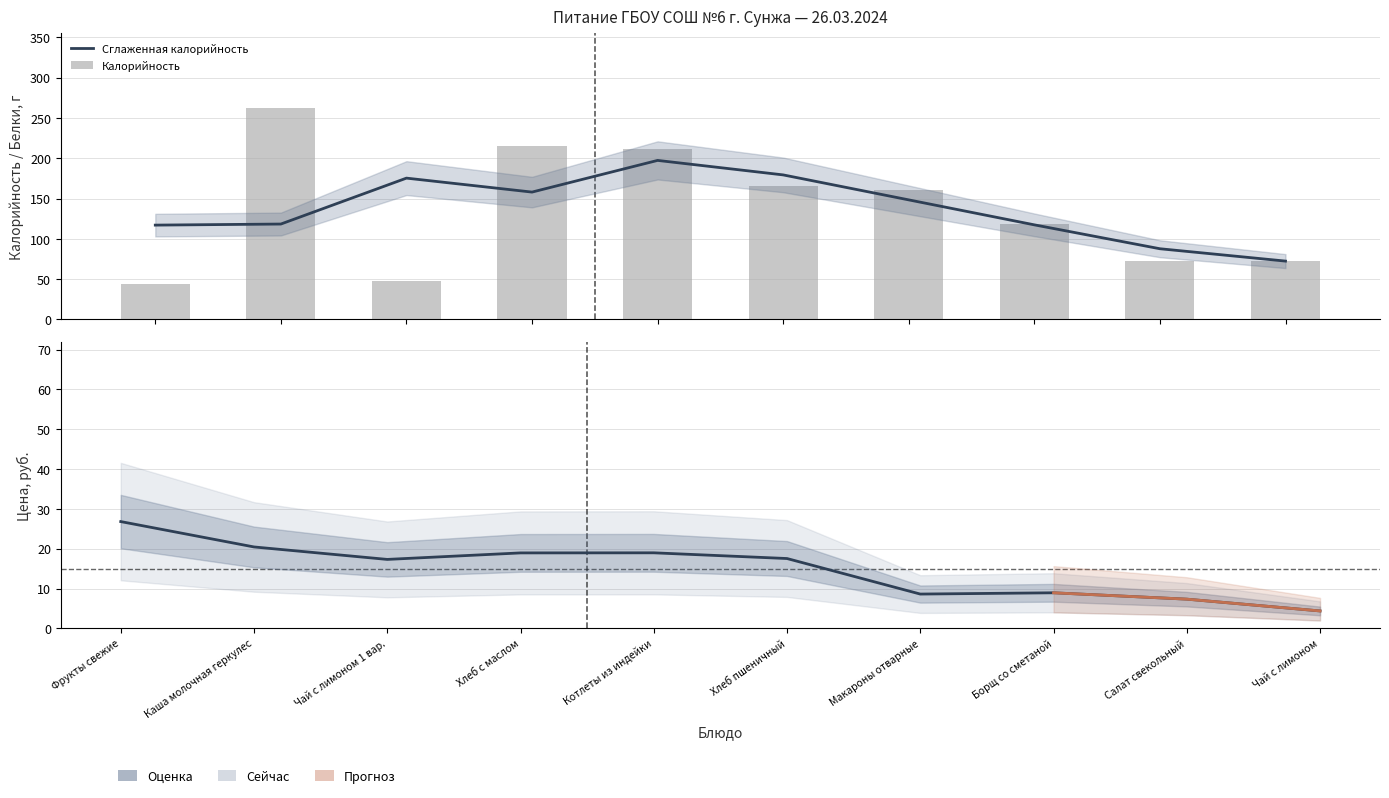

Reading right to left, transcribe all the data shown in this chart.

Сглаженная калорийность: 72.3	87.7	117.3	148.3	179.3	197.3	158.0	175.3	118.3	117.0
Калорийность: 72.0	73.0	118.0	161.0	166.0	211.0	215.0	48.0	263.0	44.0
Цена (руб): 4.4	7.3	8.9	8.6	17.5	19.0	18.9	17.3	20.4	26.8